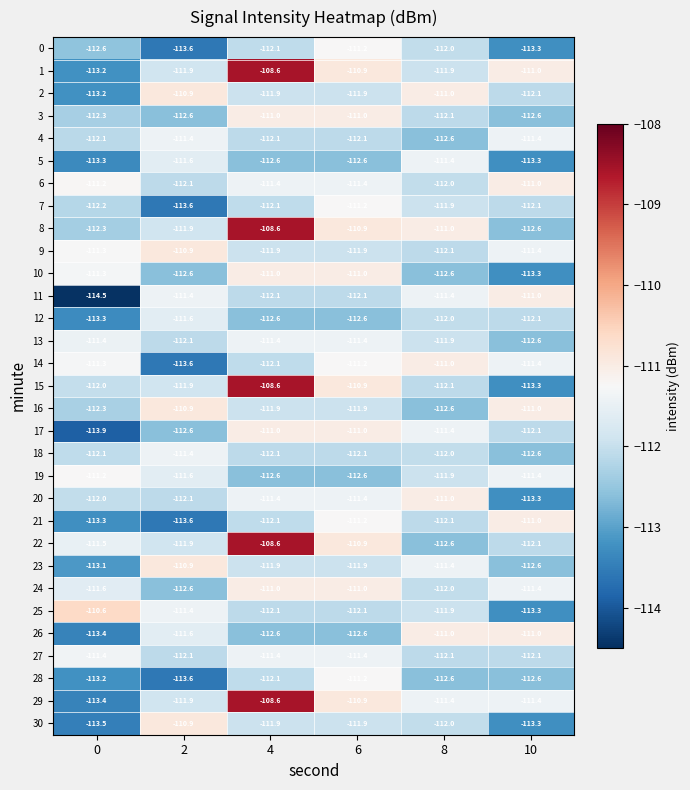

Where is 15 nearest to the value -110?

6